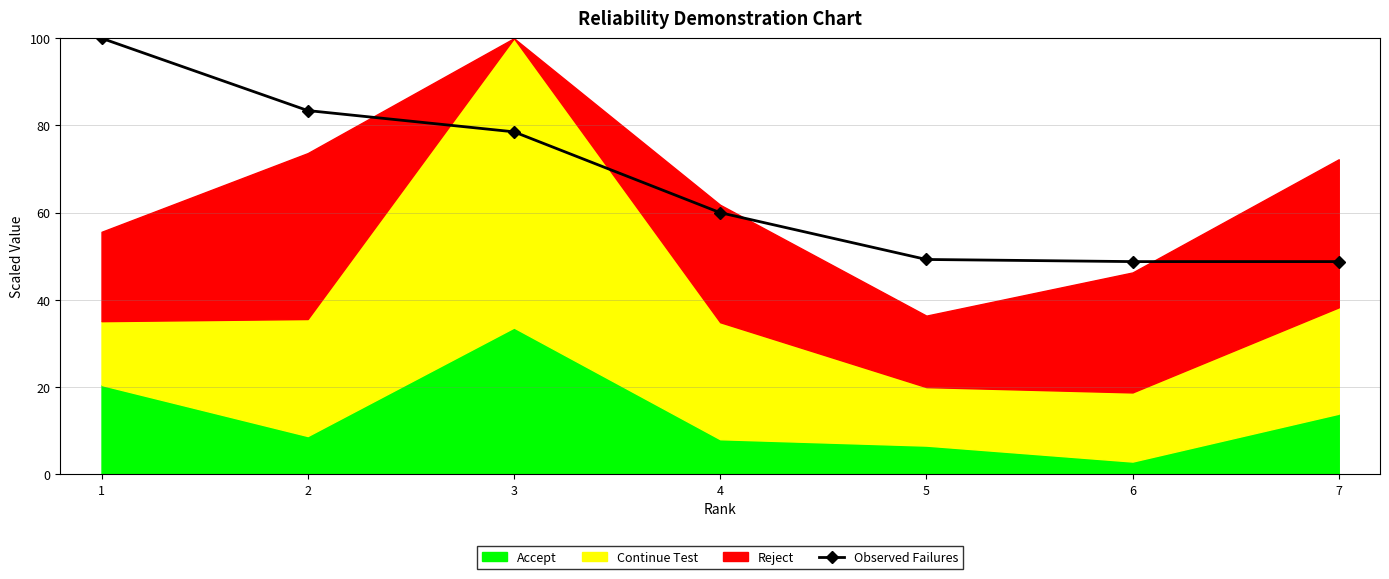

What is the difference between the maximum and minimum values?

51.2